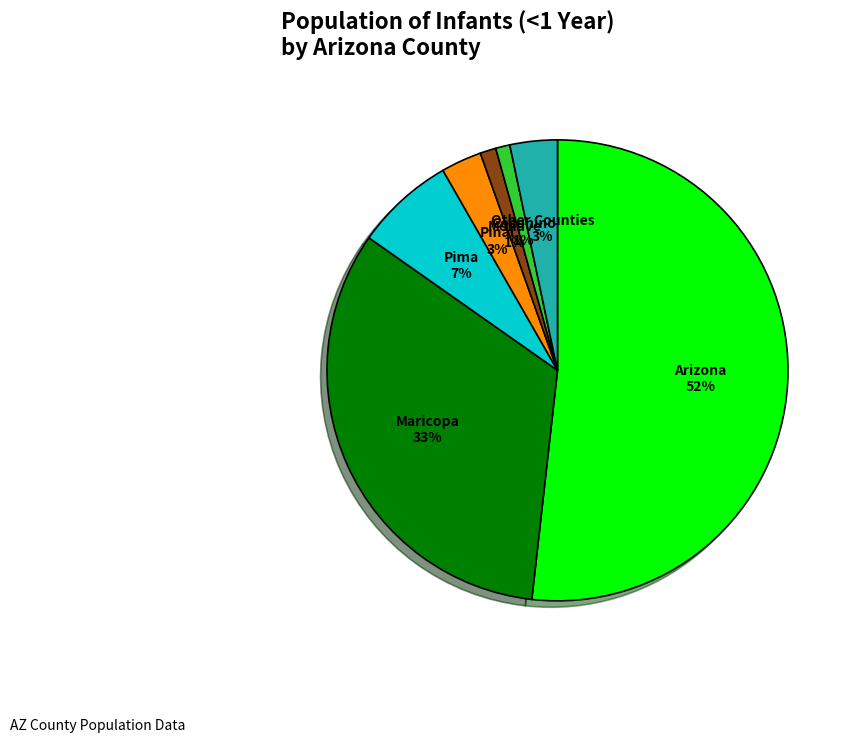

Is Arizona the majority of the pie?

Yes